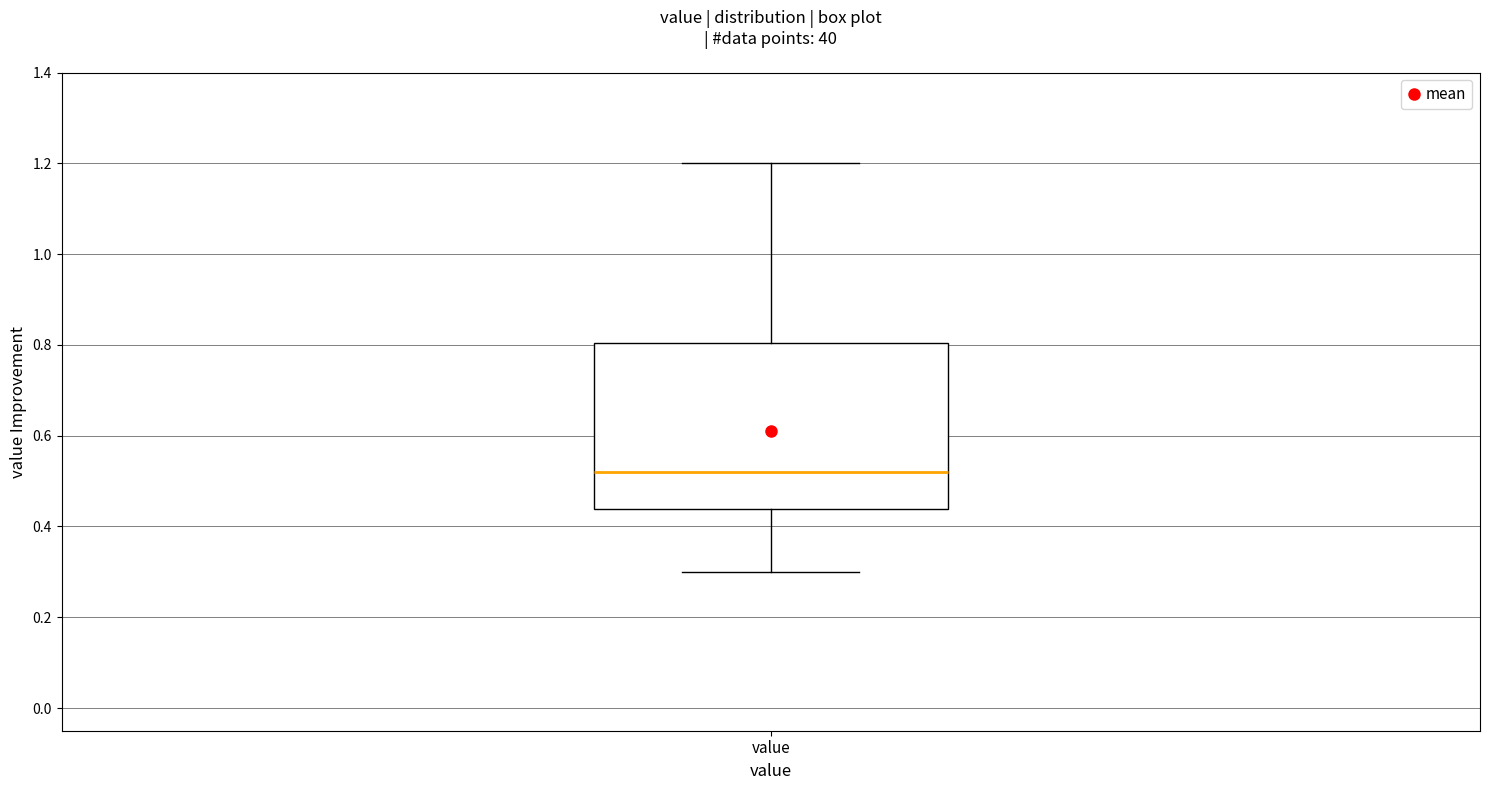

Where does the median line of the box for value sit on the y-axis? The values are not printed on the chart, so give them approximately, as read against the axis.

0.52